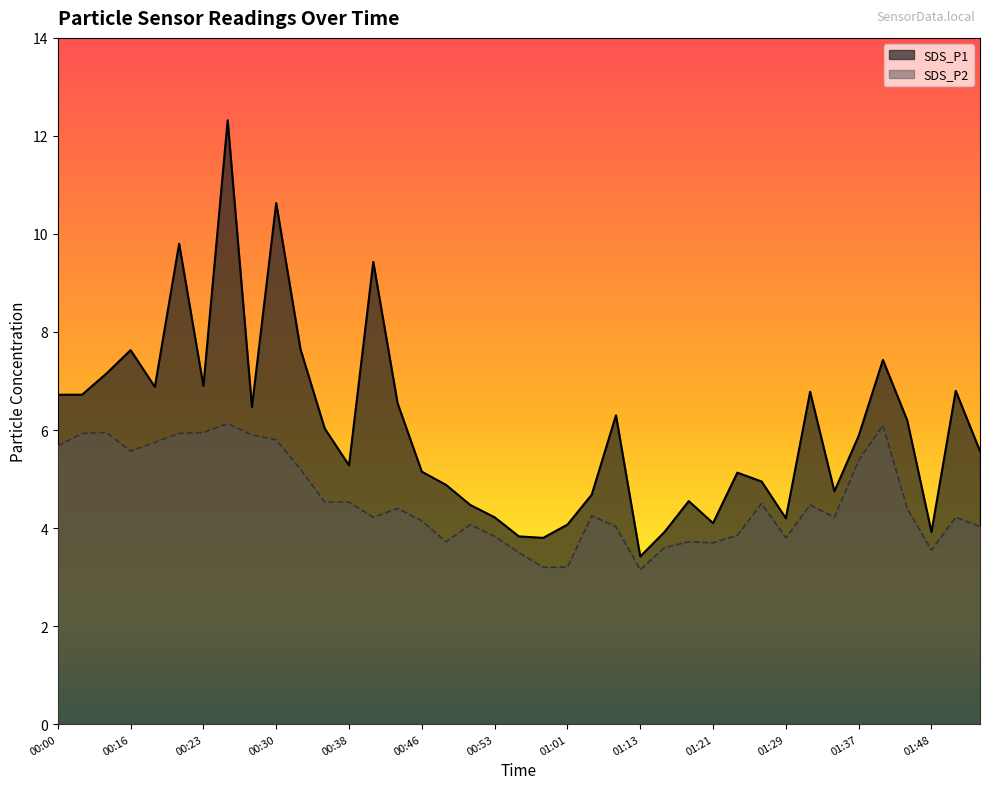

How many values in the SDS_P2 series exceed 4?

27